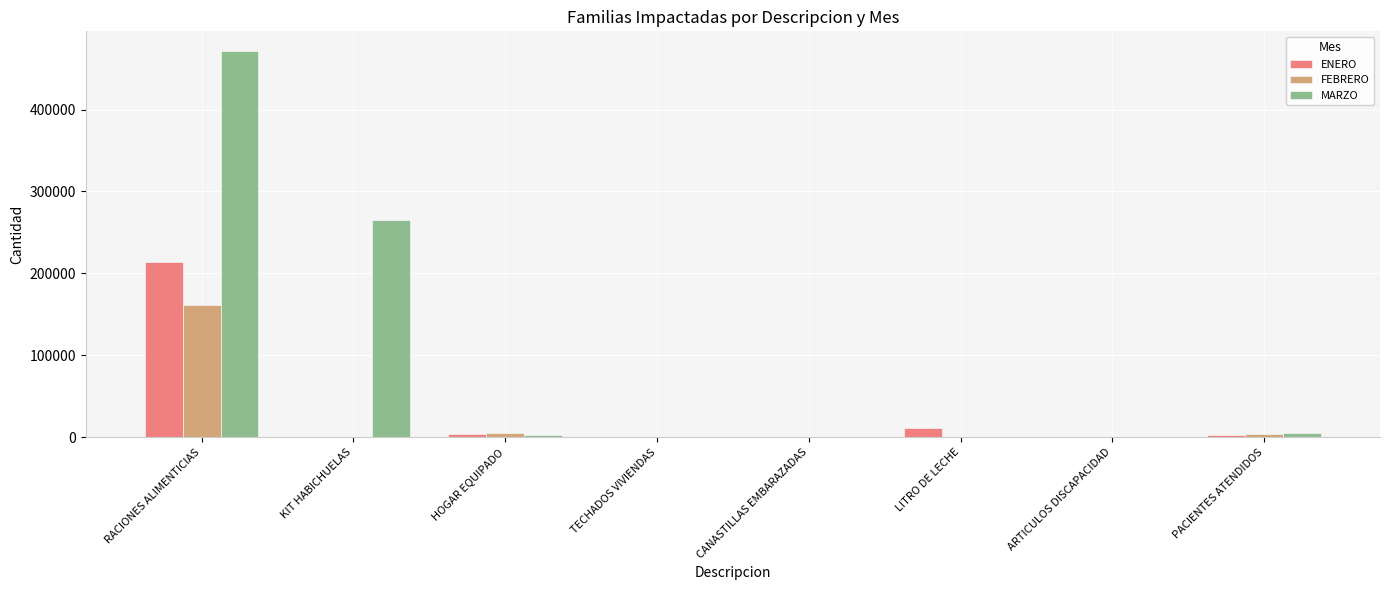

Which series has the largest range (max minus min)?

MARZO